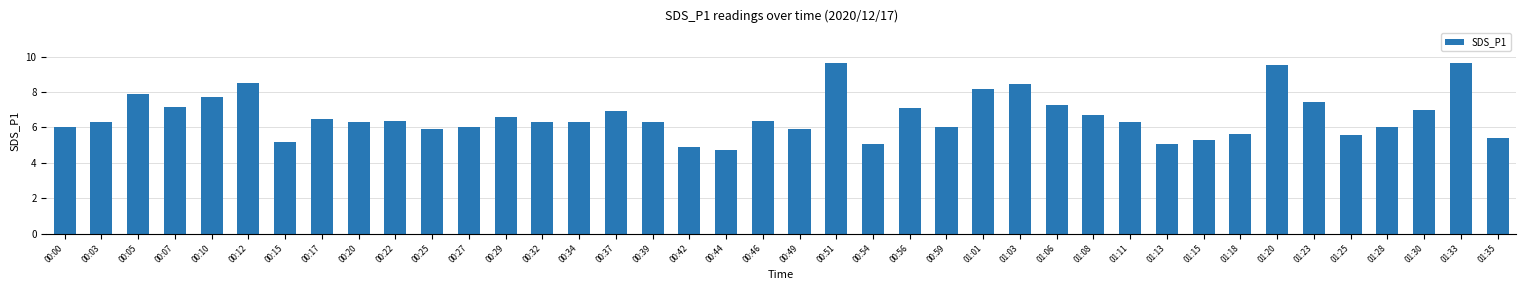

What is the sum of all values?

265.3